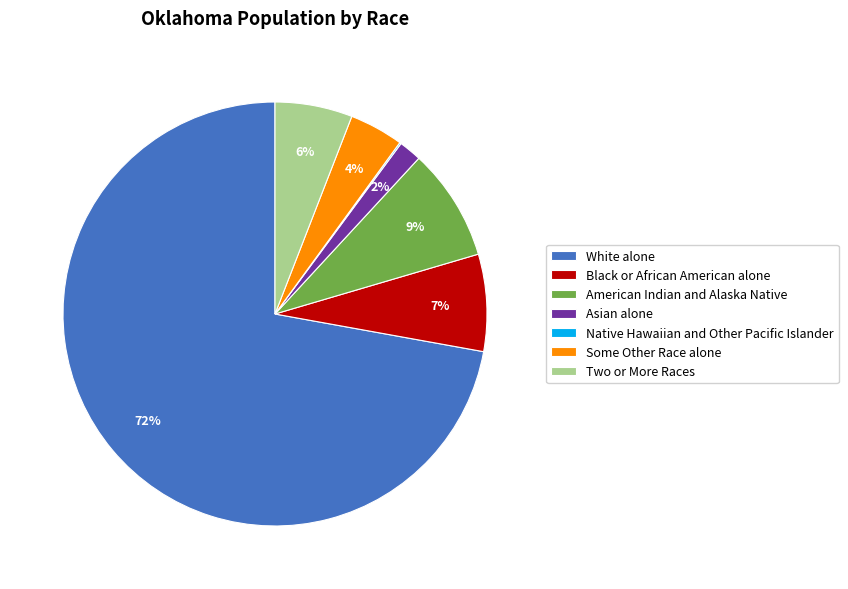

Does White alone account for over 50% of the chart?

Yes